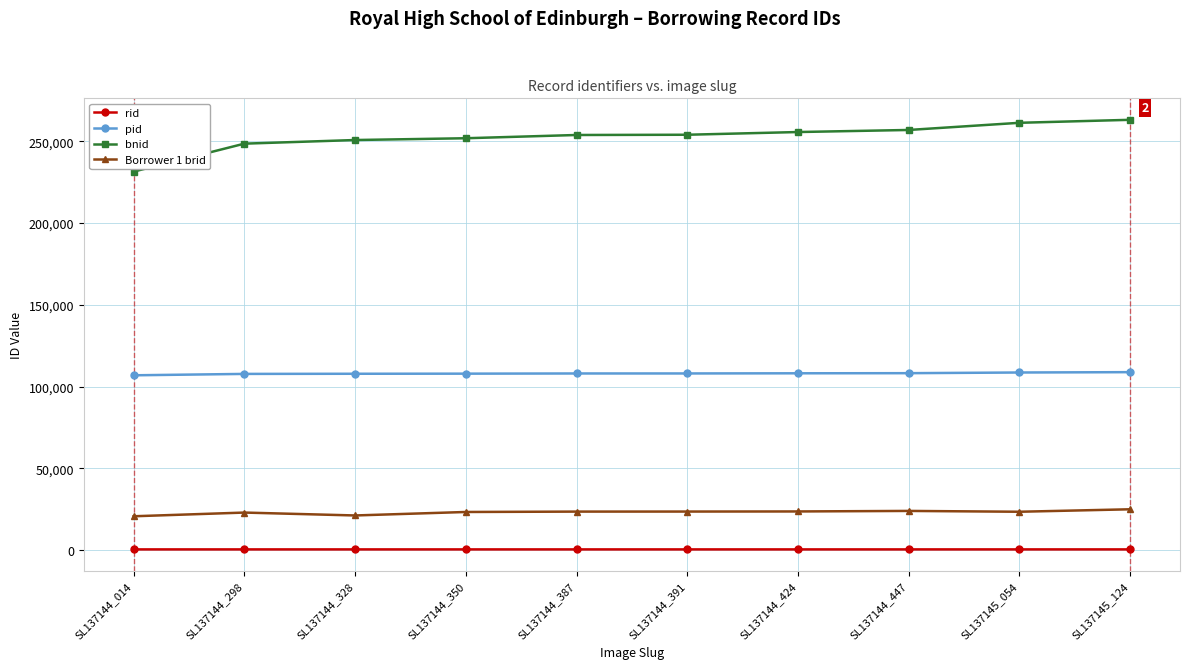

True or false: bnid has a value of 437075 at SL137144_447.

False